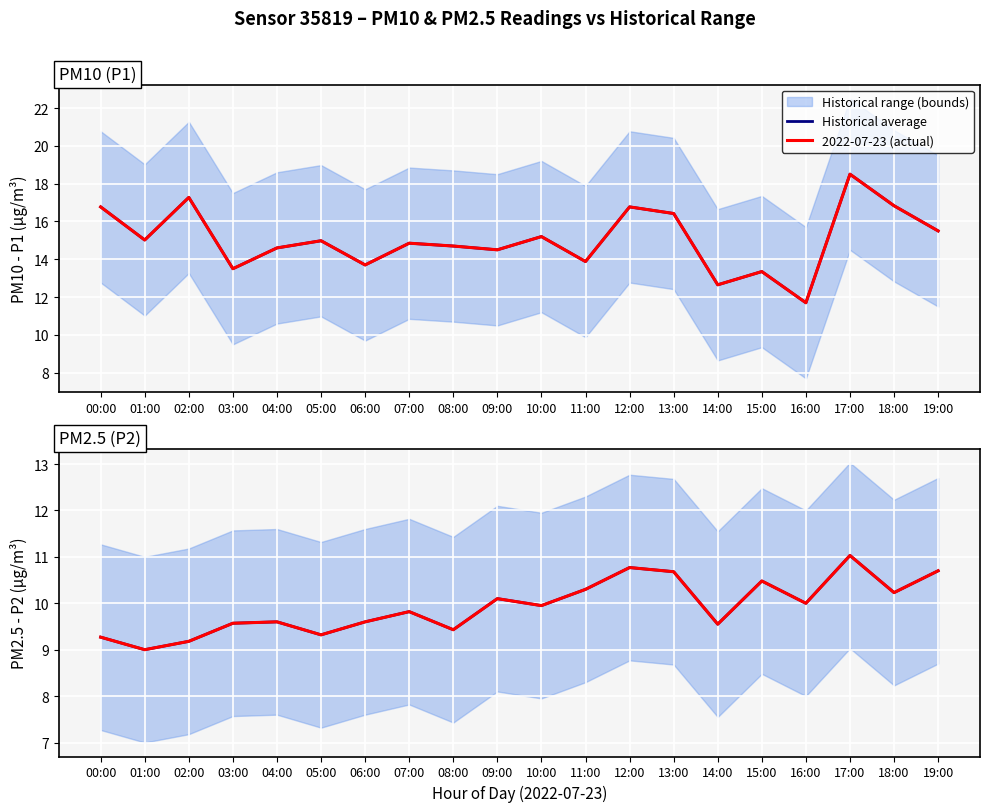

True or false: Historical average and 2022-07-23 (actual) cross at least once.

False